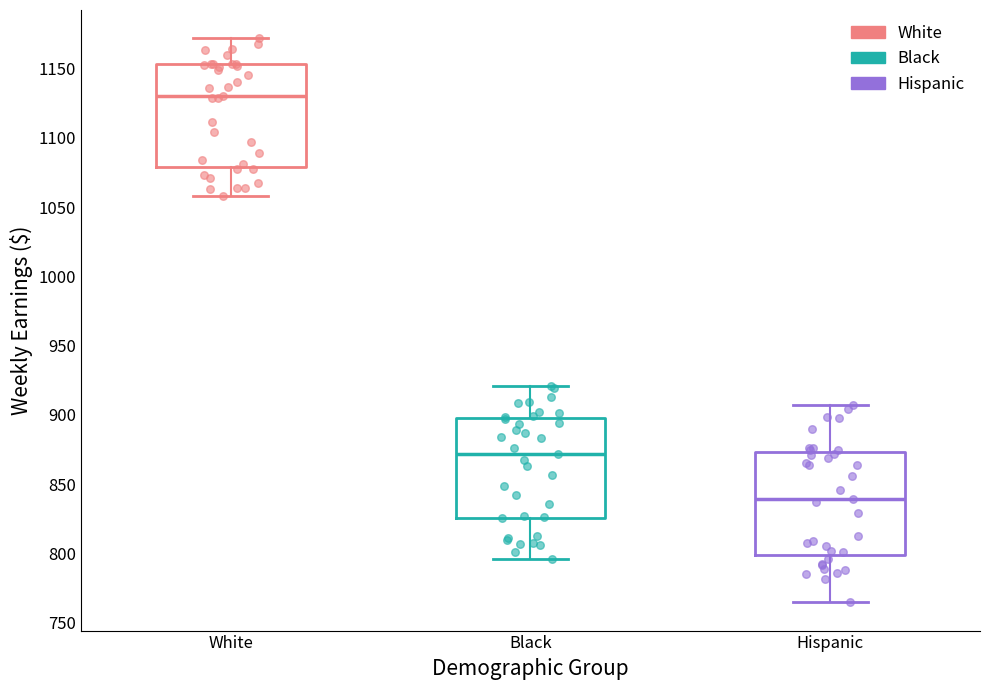

Reading left to right, transcribe this box plot: for each box, give where its median line is, the range the box spans, and where its two whiskers end, as read against the y-axis. The values are not printed on the chart, so give them approximately, as read against the axis.

White: median 1130, box 1080 to 1155, whiskers 1060 to 1170
Black: median 870, box 825 to 900, whiskers 795 to 920
Hispanic: median 840, box 800 to 875, whiskers 765 to 905